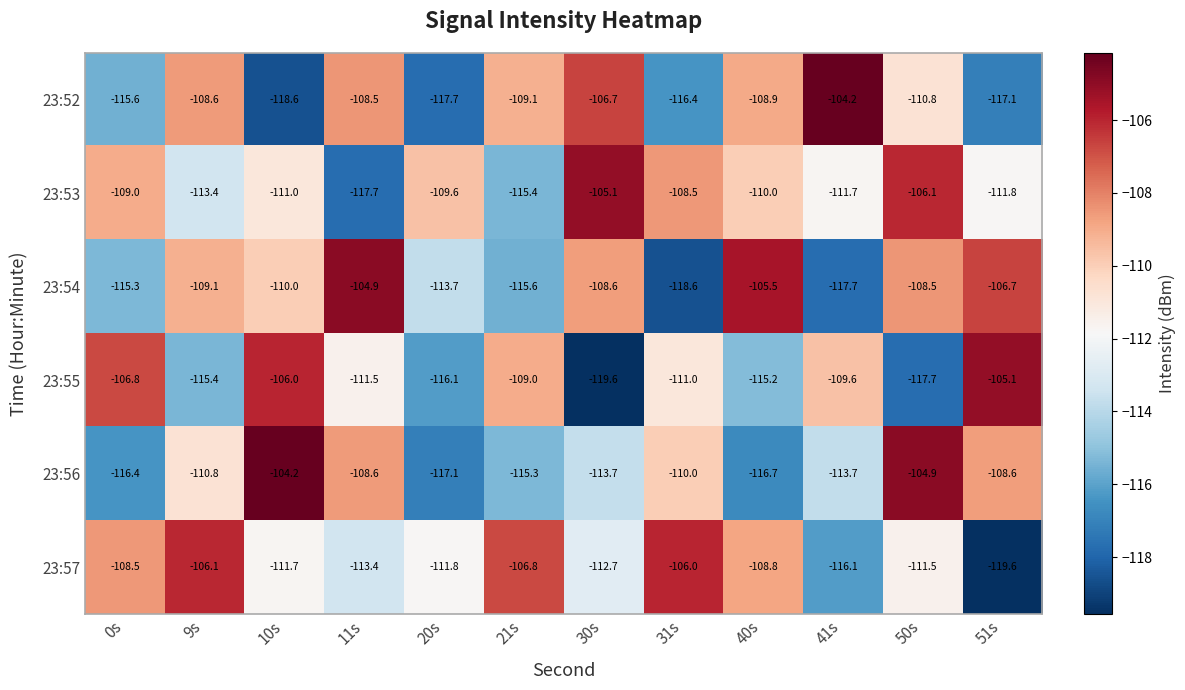

At 20s, list the series in order from largest to smallest.

23:53, 23:57, 23:54, 23:55, 23:56, 23:52